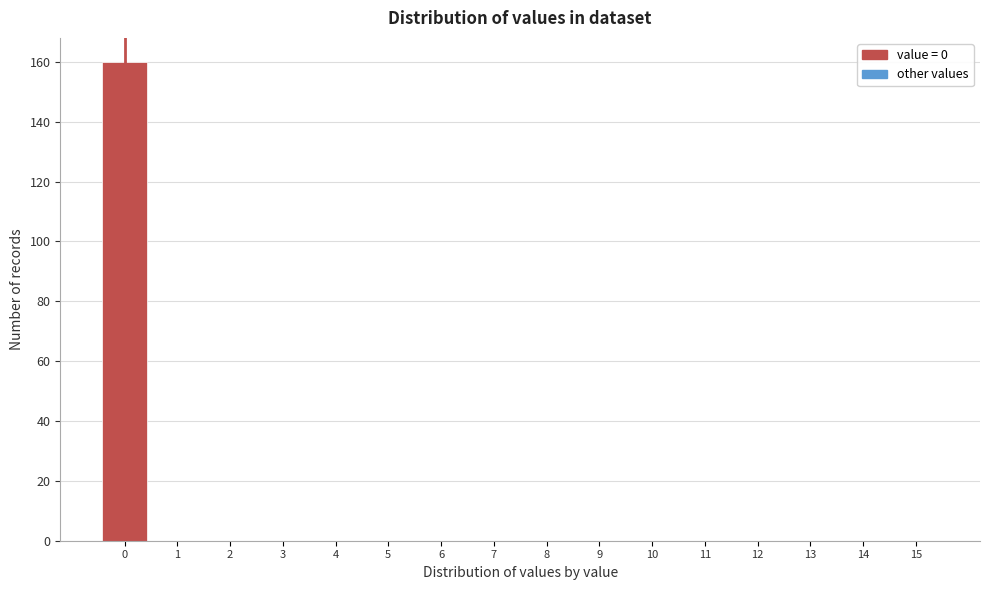

Reading left to right, transcribe this chart: for each bar, give the range it covers on the x-axis and its height. The values are not printed on the chart, so give them approximately, as read against the axis.

-0.5 to 0.5: 160
0.5 to 1.5: 0
1.5 to 2.5: 0
2.5 to 3.5: 0
3.5 to 4.5: 0
4.5 to 5.5: 0
5.5 to 6.5: 0
6.5 to 7.5: 0
7.5 to 8.5: 0
8.5 to 9.5: 0
9.5 to 10.5: 0
10.5 to 11.5: 0
11.5 to 12.5: 0
12.5 to 13.5: 0
13.5 to 14.5: 0
14.5 to 15.5: 0